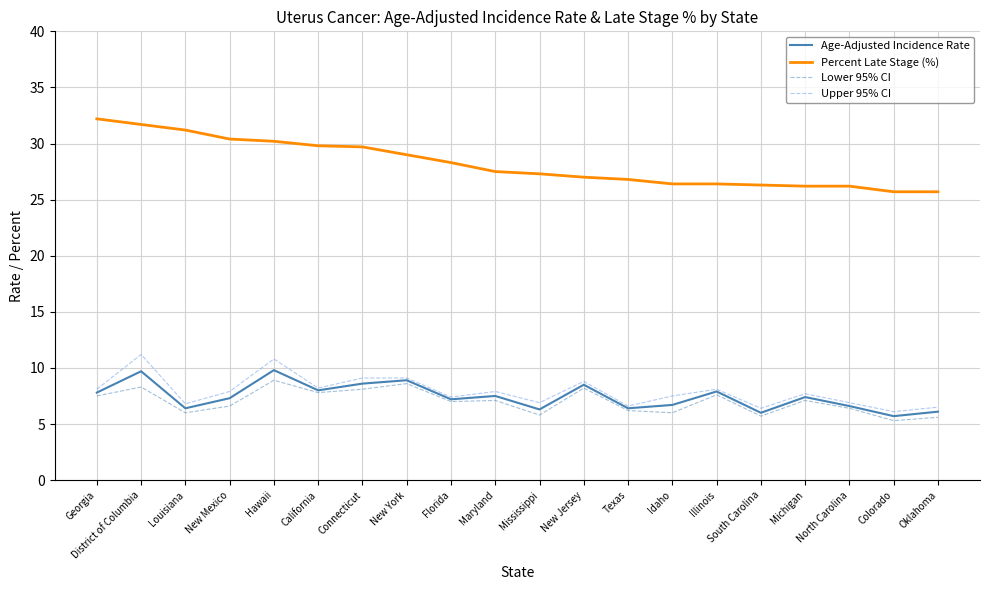

Which label corresponds to the largest value in the chart?

Georgia